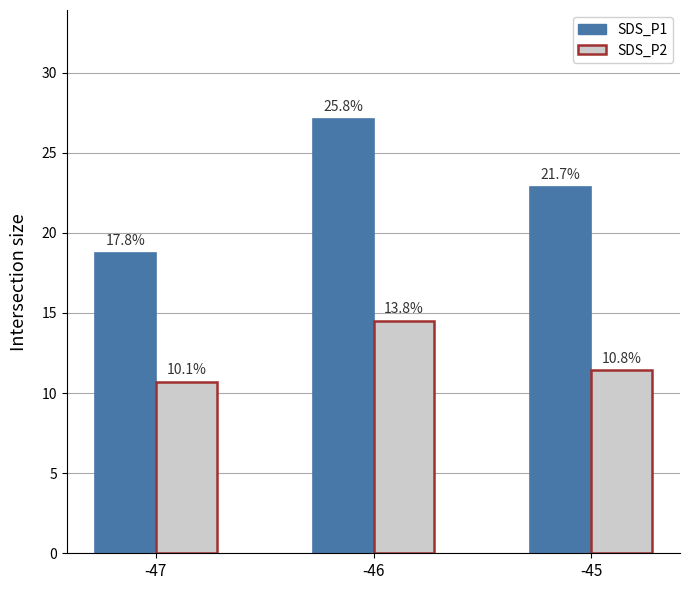

What are all the series names shown in the legend?

SDS_P1, SDS_P2